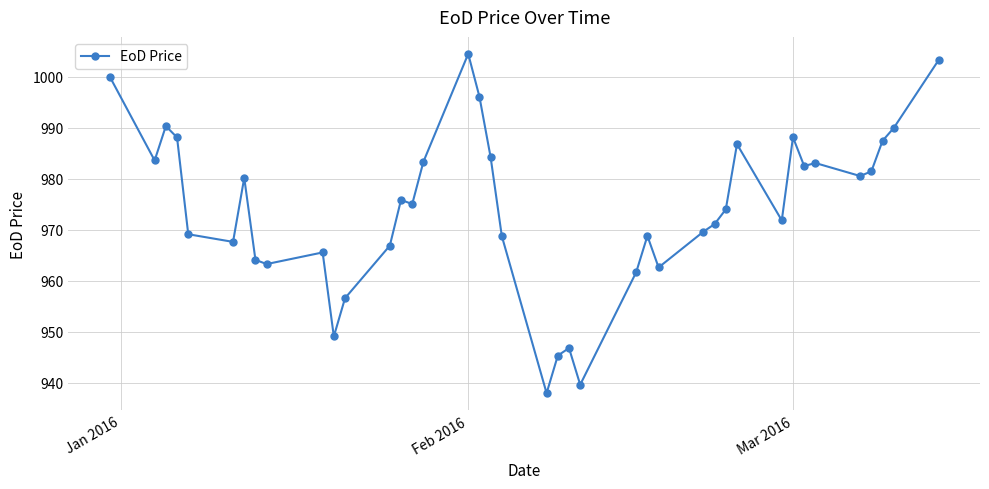

True or false: the data has more than 2 interior local peaks.

True